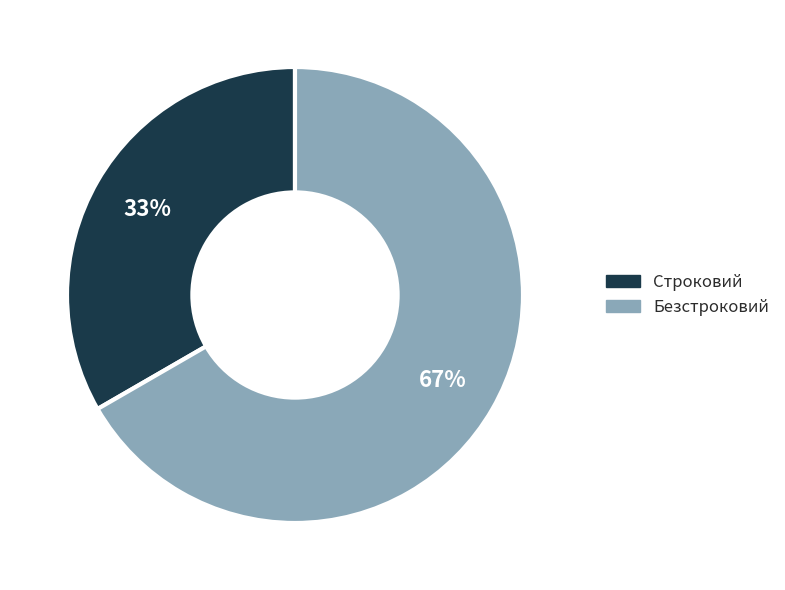

Which category accounts for the majority?

Безстроковий